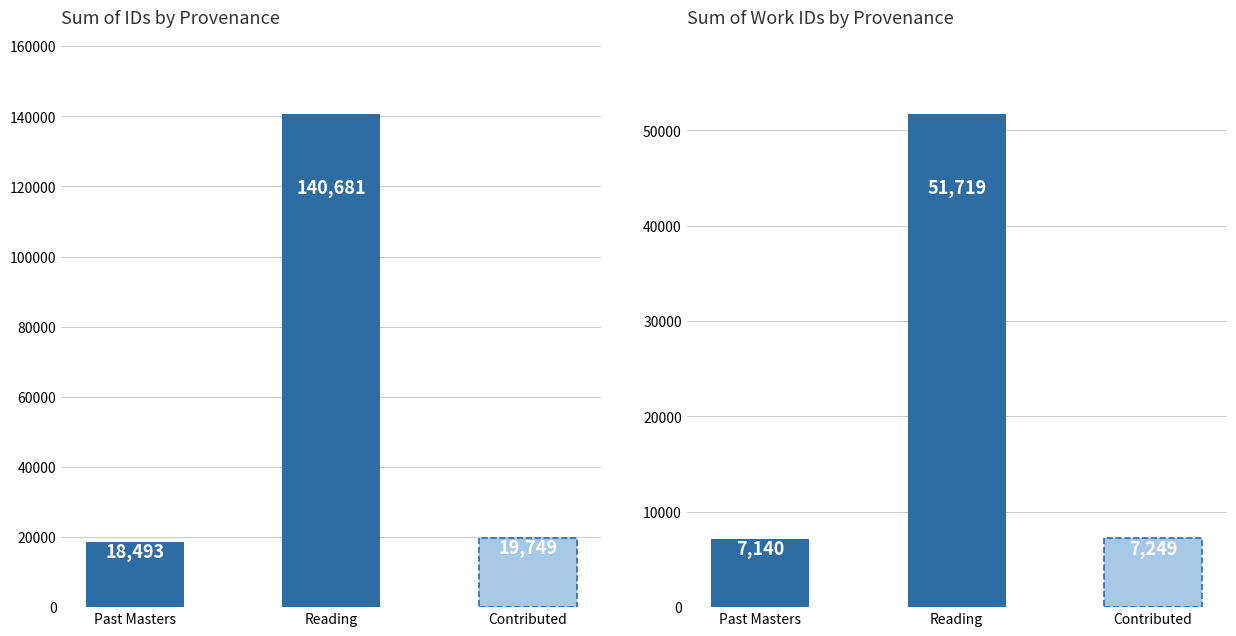

At which label does work_id reach its peak?

Reading